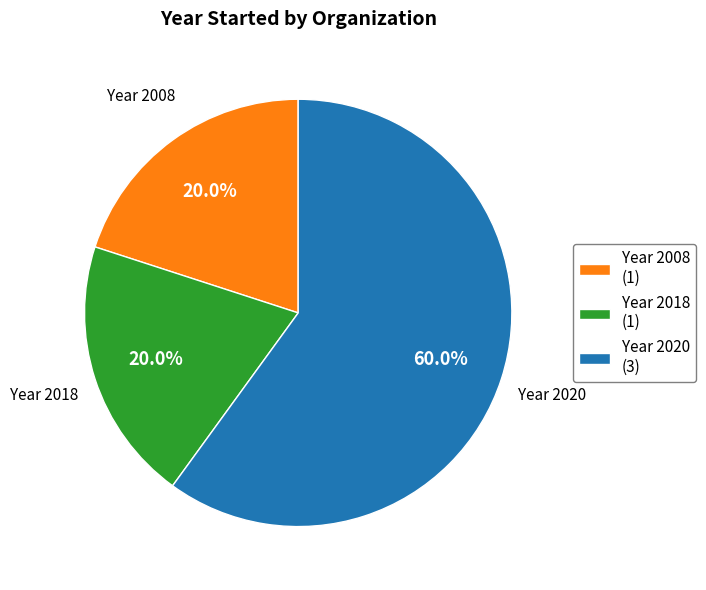

Between Year 2018 (1) and Year 2020 (3), which is larger?

Year 2020 (3)